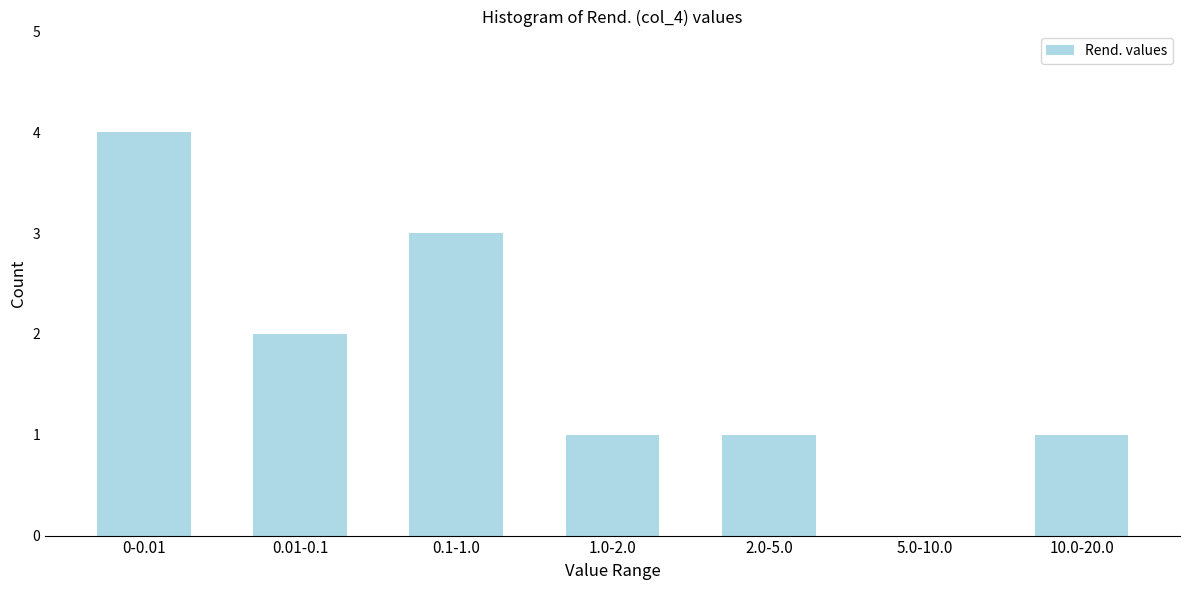

Reading left to right, transcribe all the data shown in this chart.

0-0.01=4	0.01-0.1=2	0.1-1.0=3	1.0-2.0=1	2.0-5.0=1	5.0-10.0=0	10.0-20.0=1